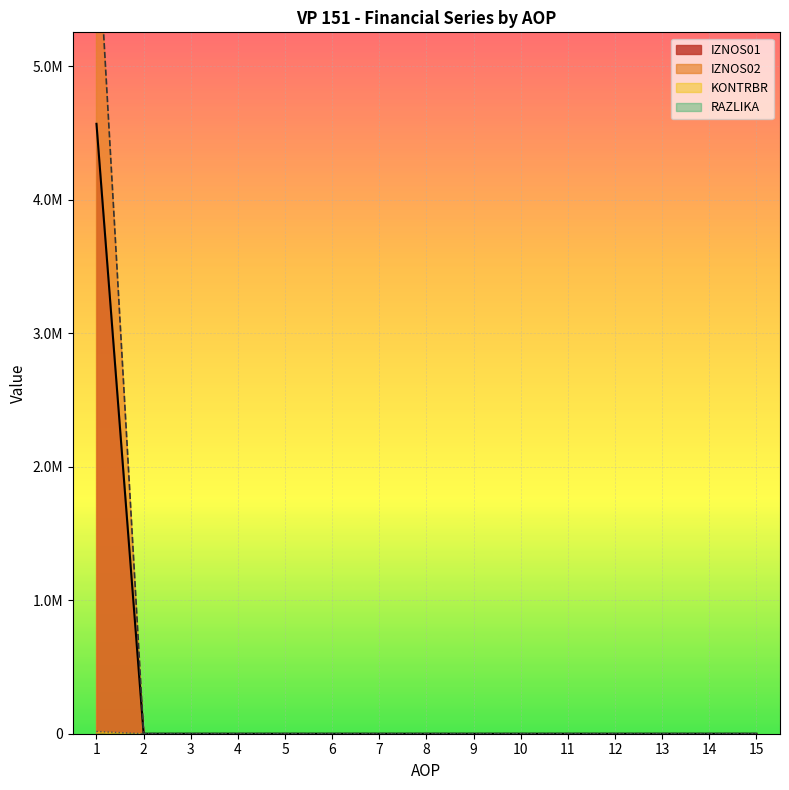

At 1, list the series in order from largest to smallest.

IZNOS02, IZNOS01, KONTRBR